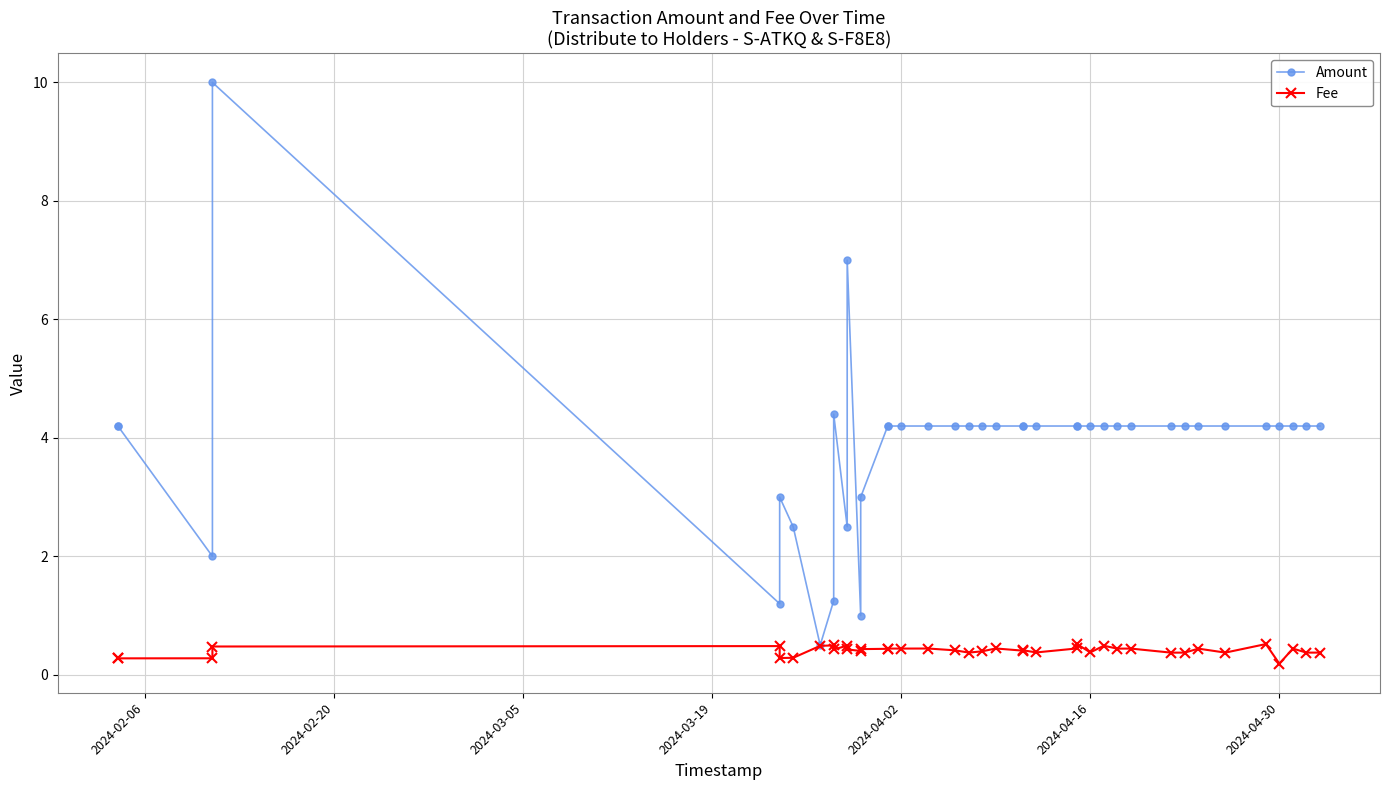

True or false: Fee and Amount cross at least once.

False